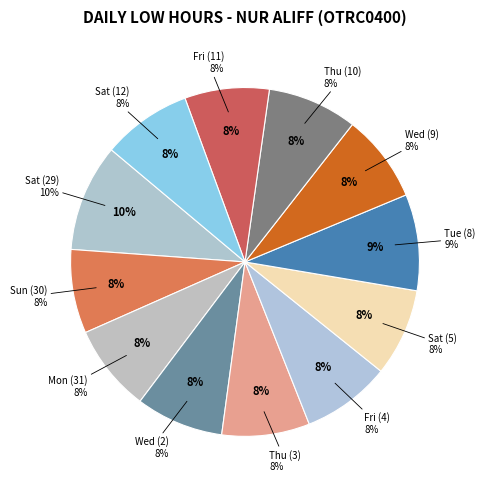

Which has a higher value, Sat (5) or Sat (12)?

Sat (12)